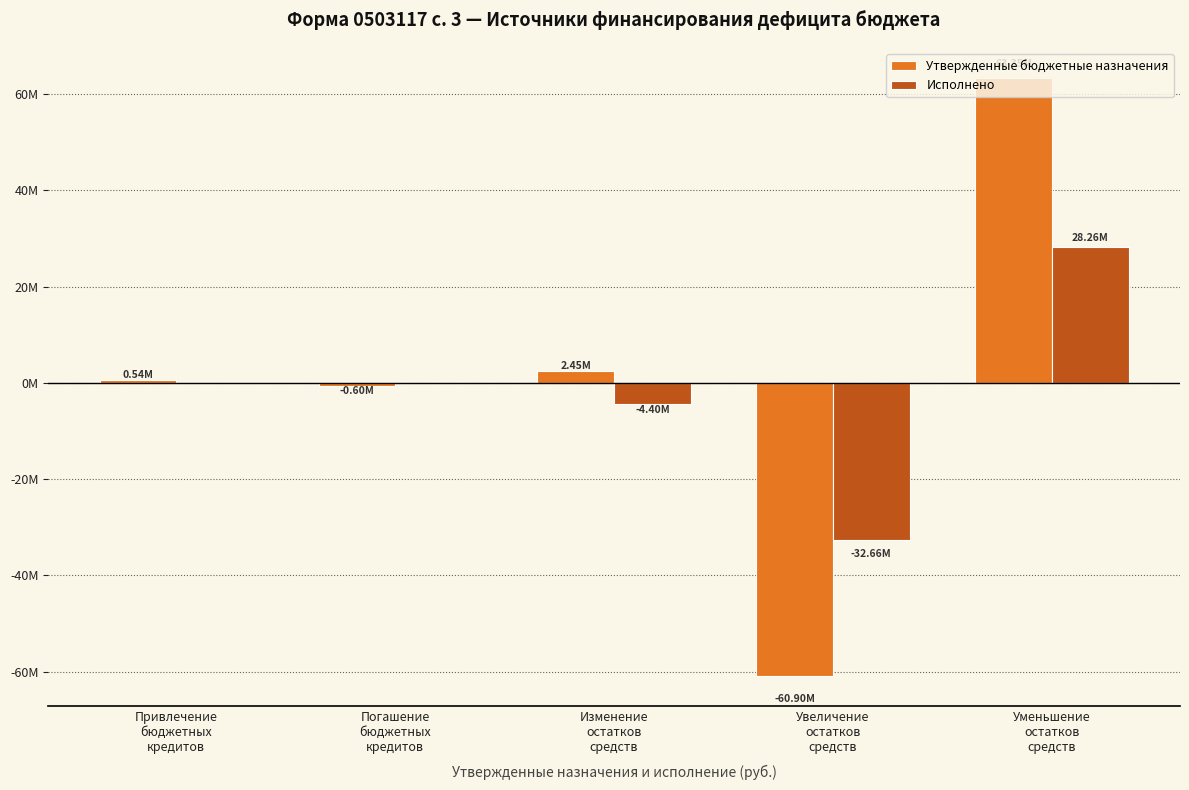

What is the sum of all Исполнено values?

-8801555.8